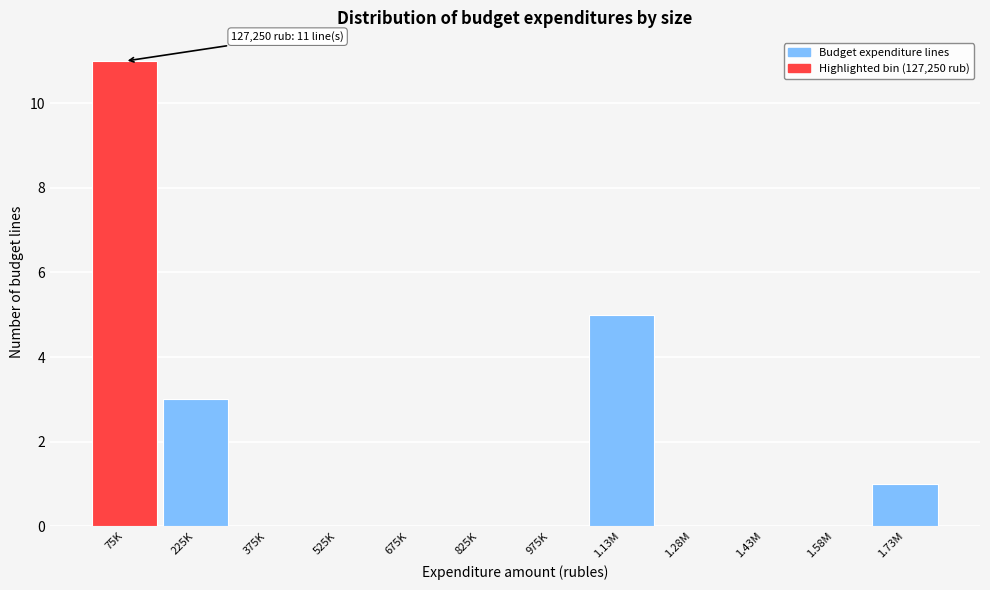

Reading left to right, what are all the values shown in this chart?

75K=11	225K=3	375K=0	525K=0	675K=0	825K=0	975K=0	1.13M=5	1.28M=0	1.43M=0	1.58M=0	1.73M=1